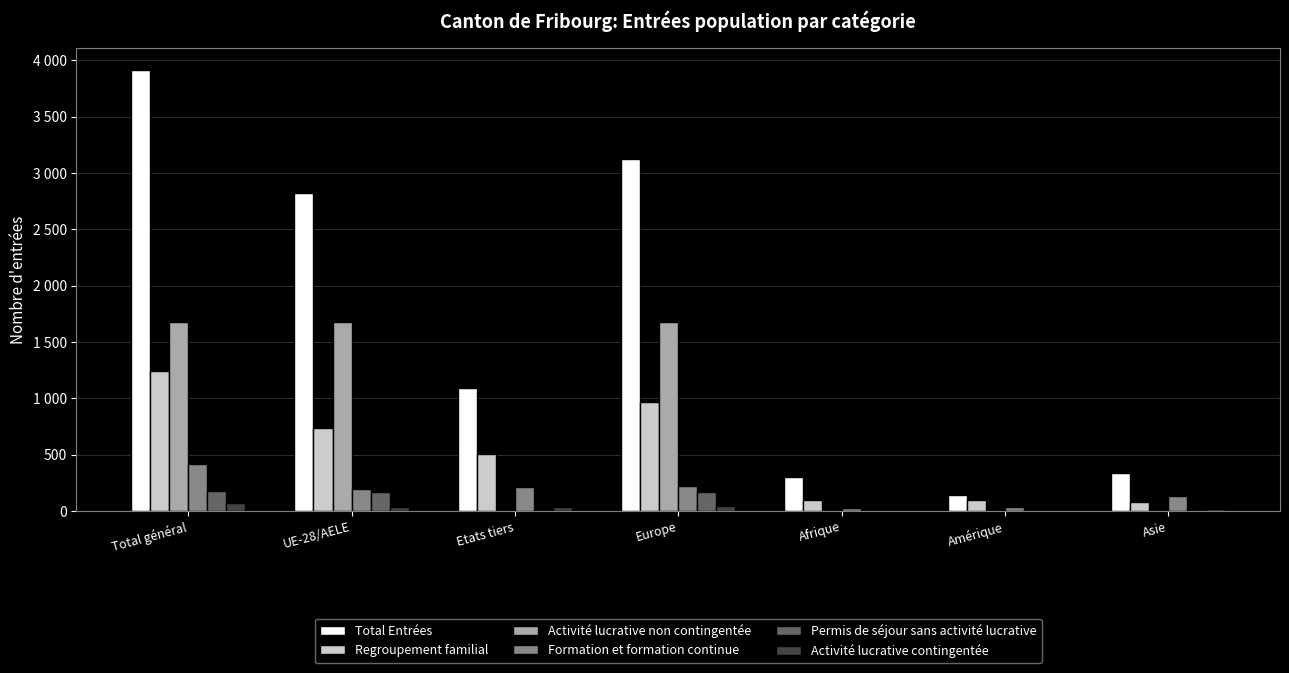

At which label is Activité lucrative non contingentée closest to 838?

UE-28/AELE